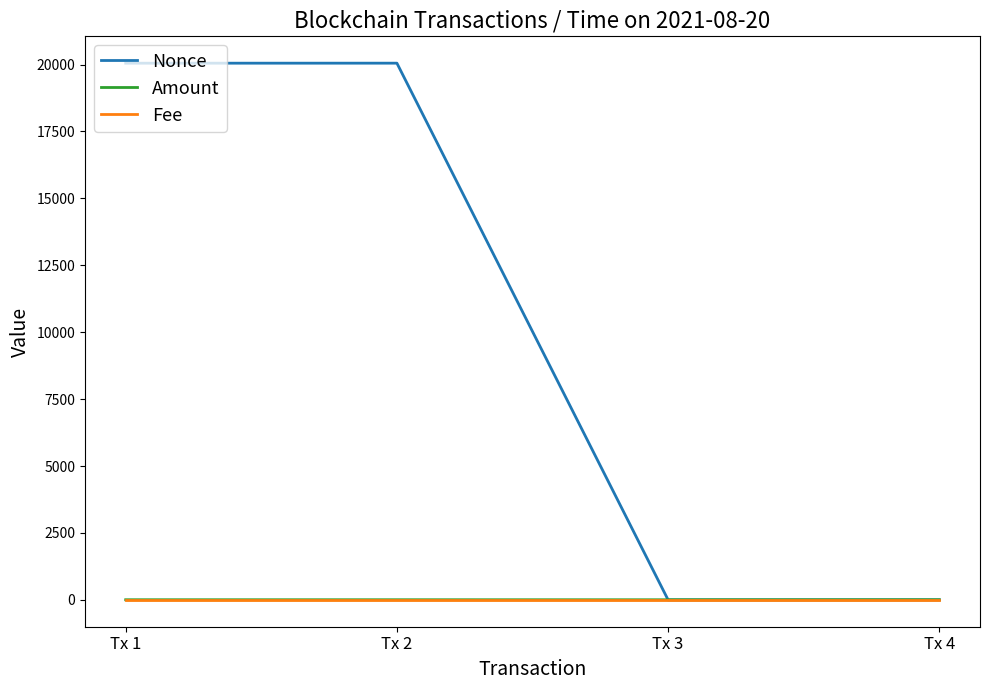

Which series has the largest total across all categories?

Nonce